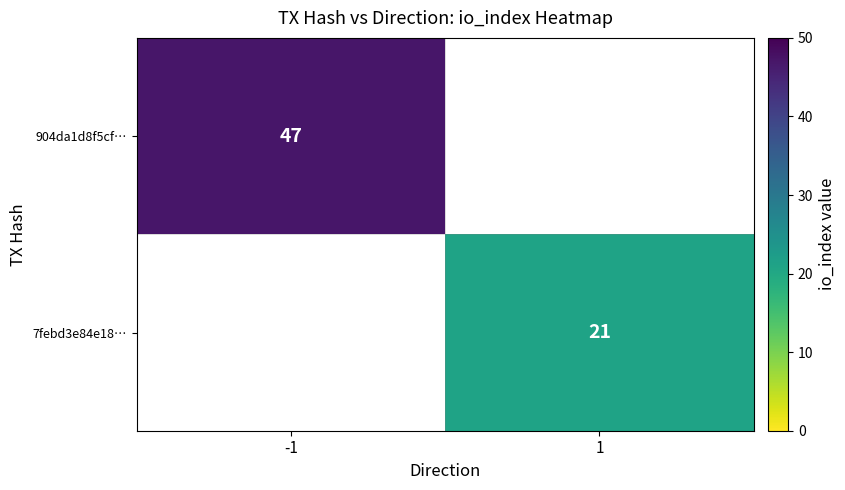

Which category has the lowest value across all series?

1